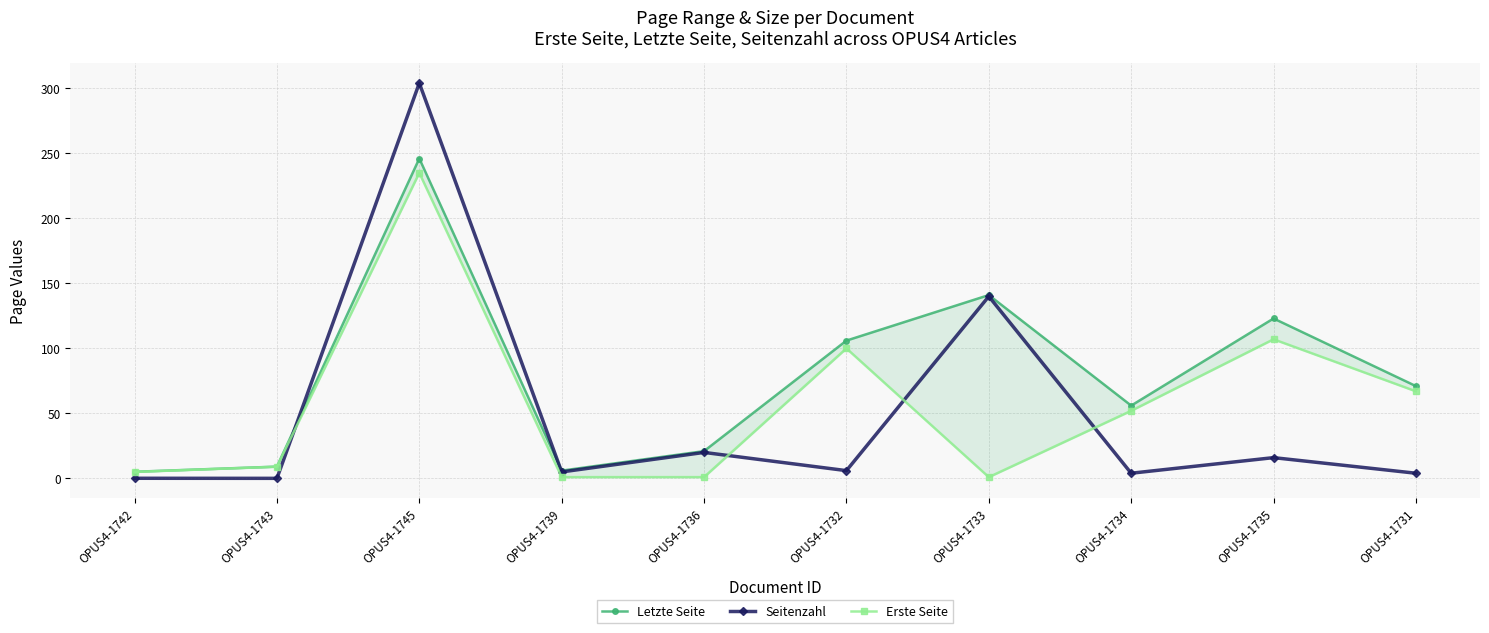

What is the approximate value of Letzte Seite at OPUS4-1743?

9.1